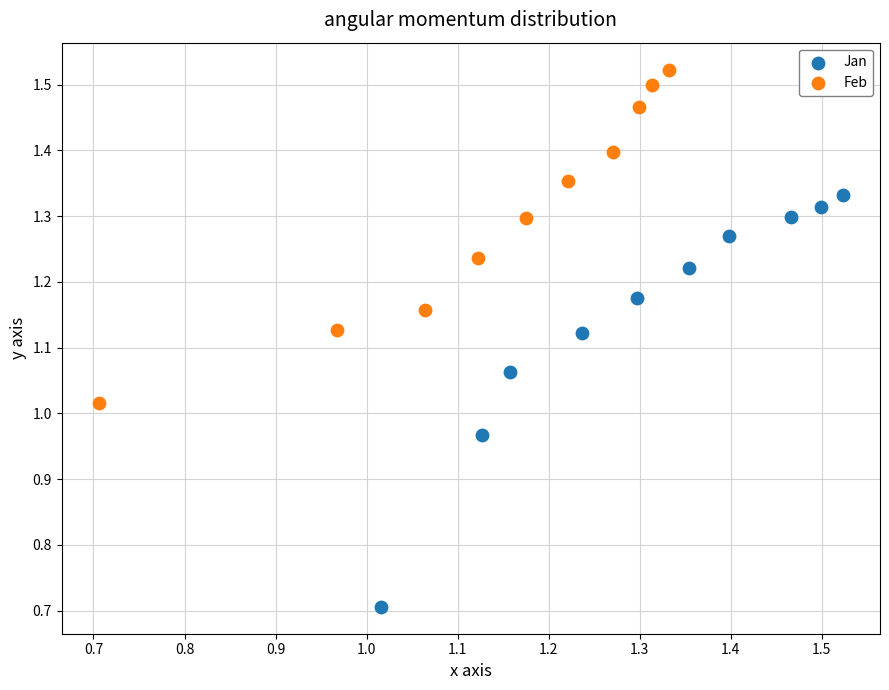

Which series reaches the minimum Y coordinate?

Jan